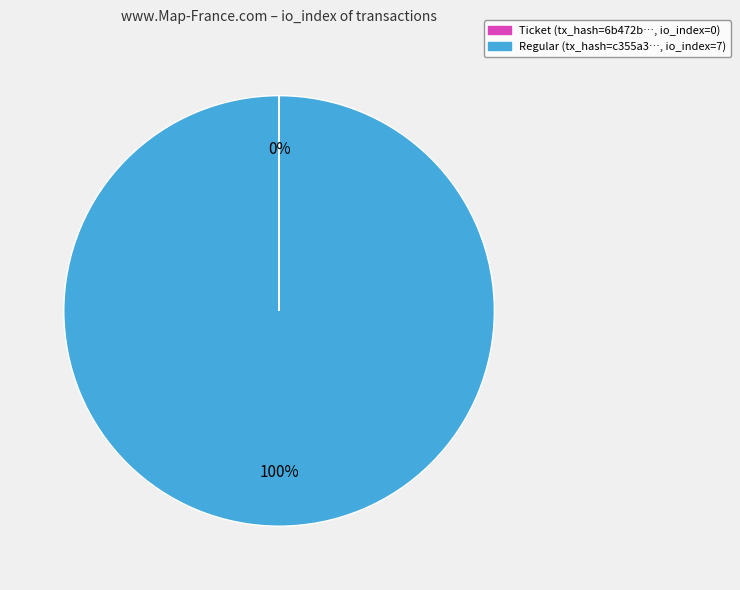

The Regular (tx_hash=c355a3…, io_index=7) slice represents 100% of the pie. True or false?

True